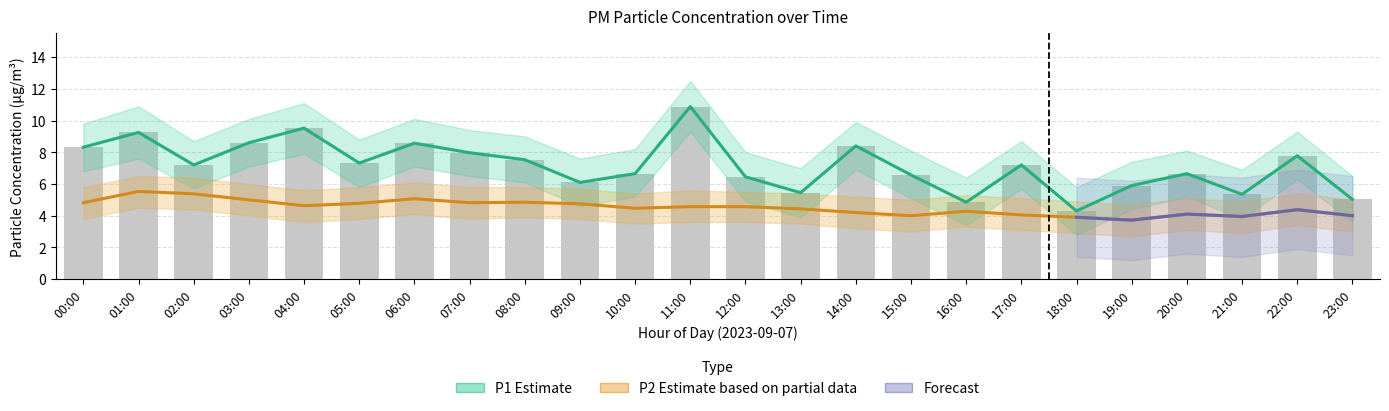

Reading right to left, extract all data points from this chart.

P1: 23:00=5.0	22:00=7.8	21:00=5.3	20:00=6.7	19:00=5.9	18:00=4.3	17:00=7.2	16:00=4.8	15:00=6.6	14:00=8.4	13:00=5.5	12:00=6.5	11:00=10.9	10:00=6.7	09:00=6.1	08:00=7.5	07:00=8.0	06:00=8.6	05:00=7.3	04:00=9.5	03:00=8.6	02:00=7.2	01:00=9.2	00:00=8.3
P2: 23:00=4.0	22:00=4.4	21:00=4.0	20:00=4.1	19:00=3.7	18:00=3.9	17:00=4.0	16:00=4.3	15:00=4.0	14:00=4.2	13:00=4.4	12:00=4.6	11:00=4.6	10:00=4.5	09:00=4.8	08:00=4.8	07:00=4.8	06:00=5.1	05:00=4.8	04:00=4.6	03:00=5.0	02:00=5.4	01:00=5.5	00:00=4.8